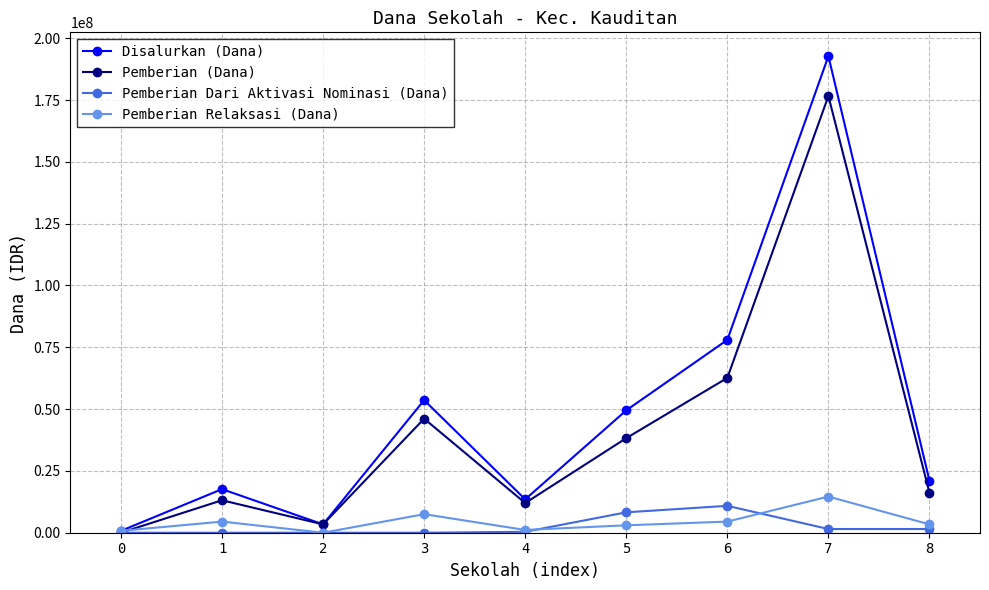

At 7, list the series in order from largest to smallest.

Disalurkan (Dana), Pemberian (Dana), Pemberian Relaksasi (Dana), Pemberian Dari Aktivasi Nominasi (Dana)